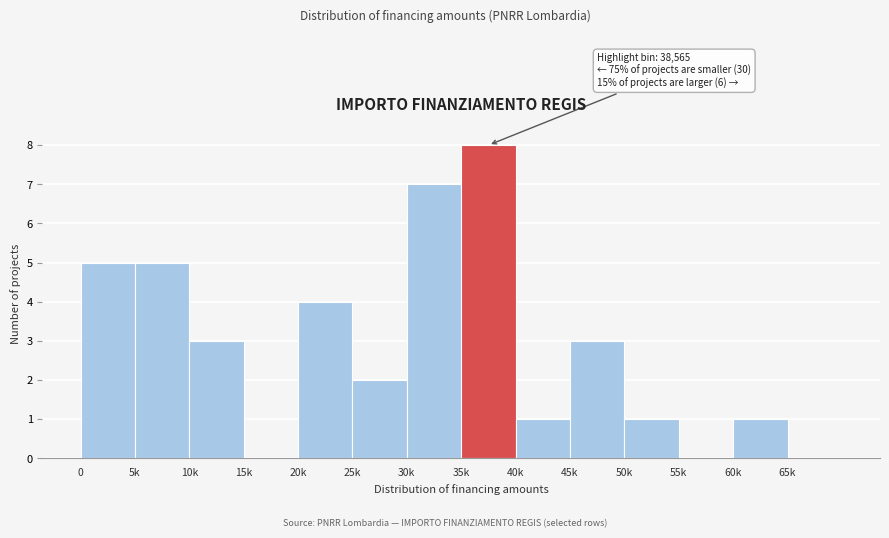

Reading left to right, list all the values displayed in this chart.

0=5	5k=5	10k=3	15k=0	20k=4	25k=2	30k=7	35k=8	40k=1	45k=3	50k=1	55k=0	60k=1	65k=0